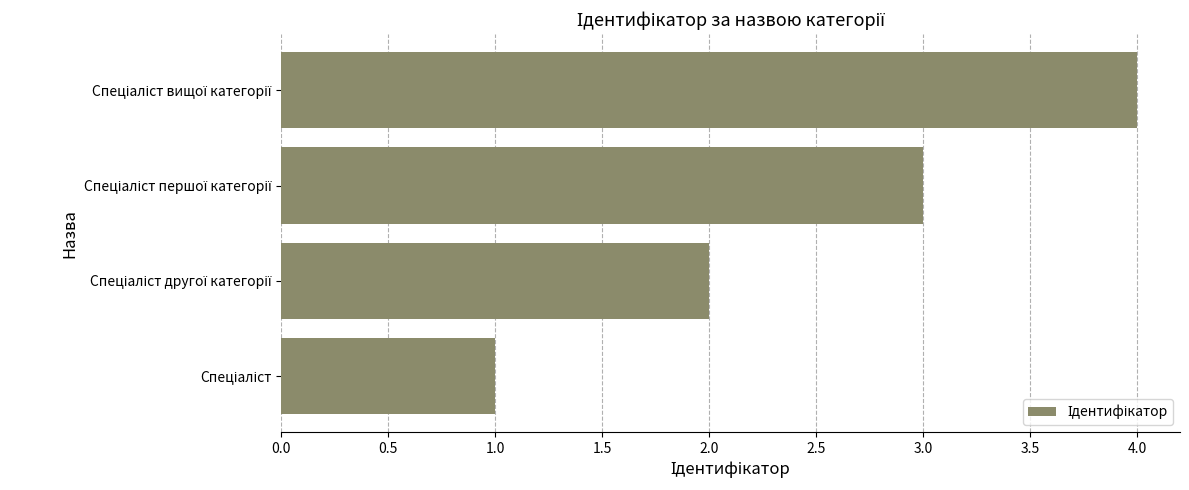

What is the minimum value shown in the chart?

1